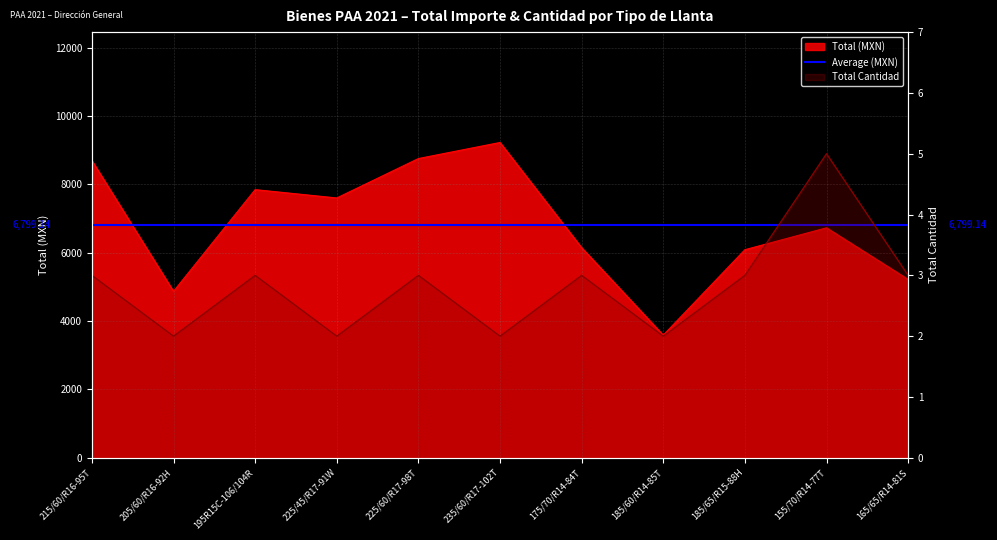

What value does the Total (MXN) series have at 195R15C-106/104R?

7848.0